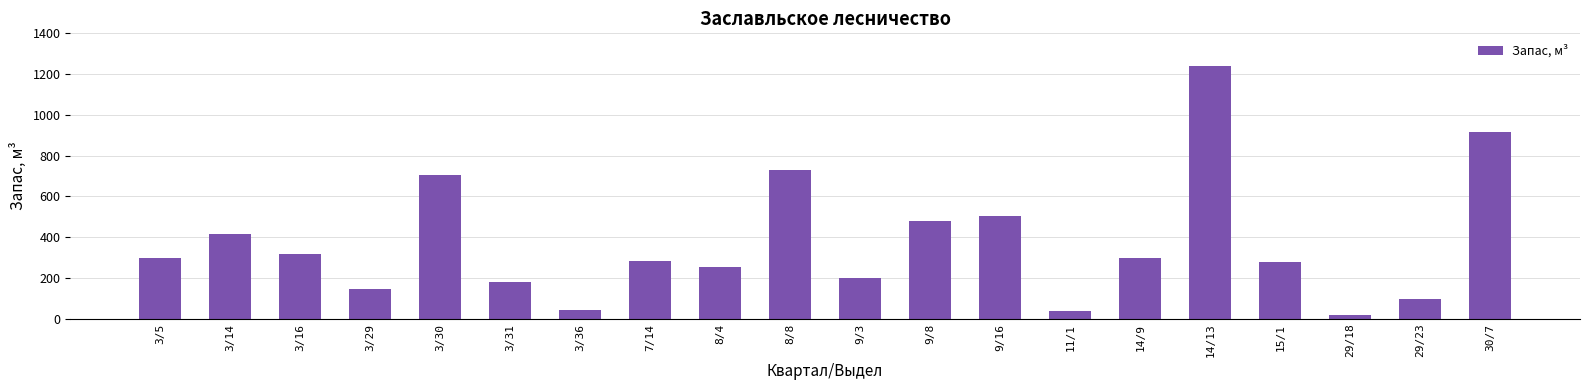

Is it true that the value at 29/23 is 165?

False